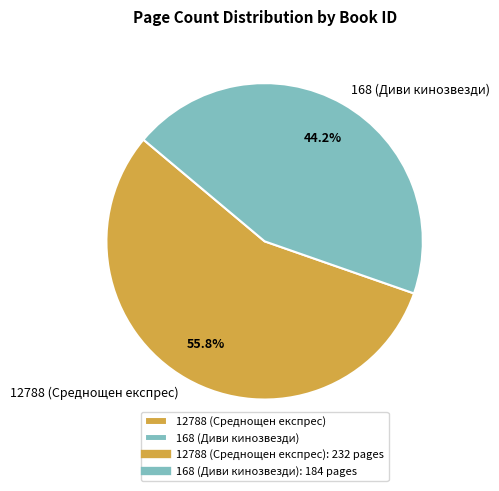

To the nearest percent, what percentage of the pie is 168 (Диви кинозвезди)?

44%